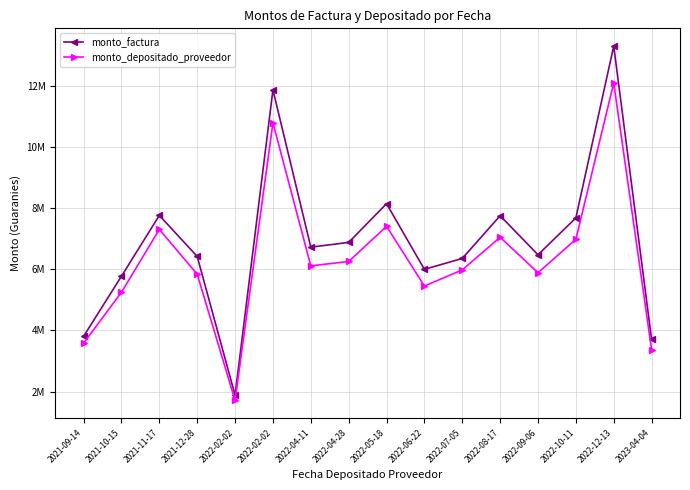

How many interior local valleys does the monto_depositado_proveedor series have?

4